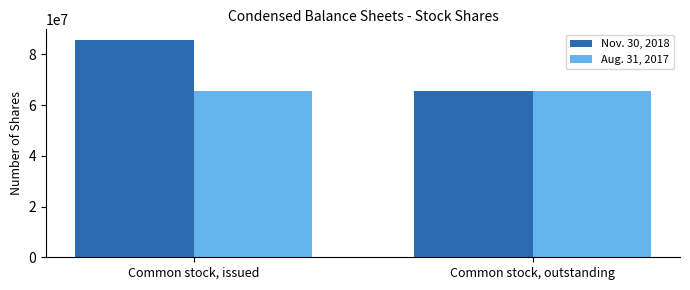

What is the label of the 2nd bar from the right?

Common stock, issued